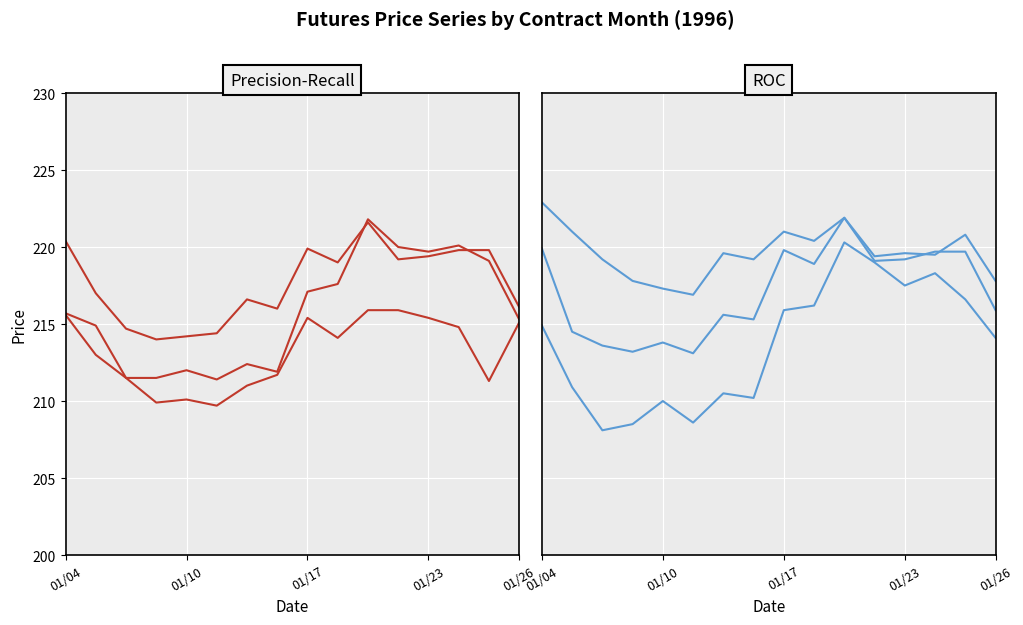

What is the minimum value shown in the chart?

208.1